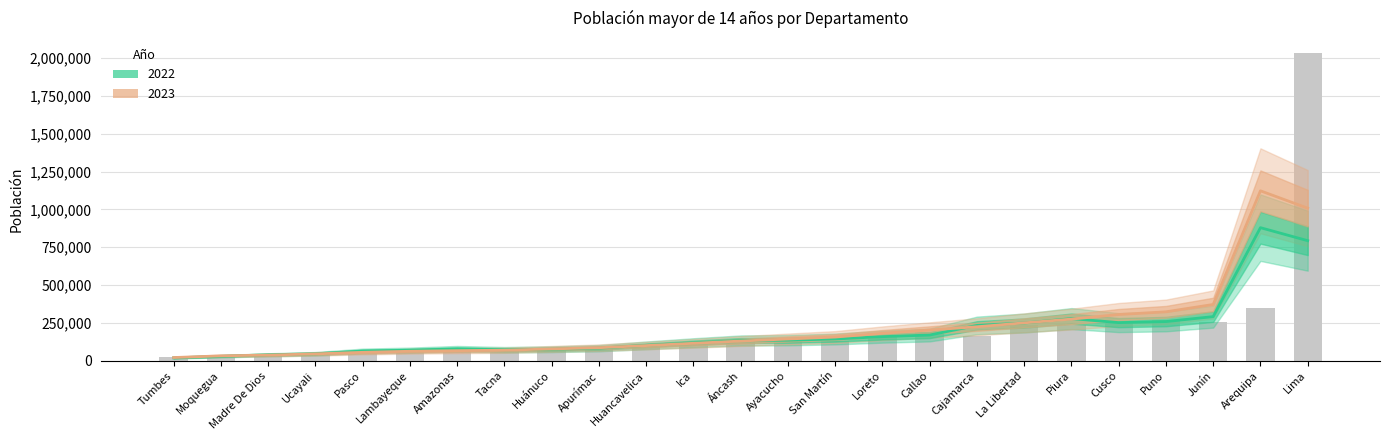

At which label does the data first exceed 130759?

Áncash